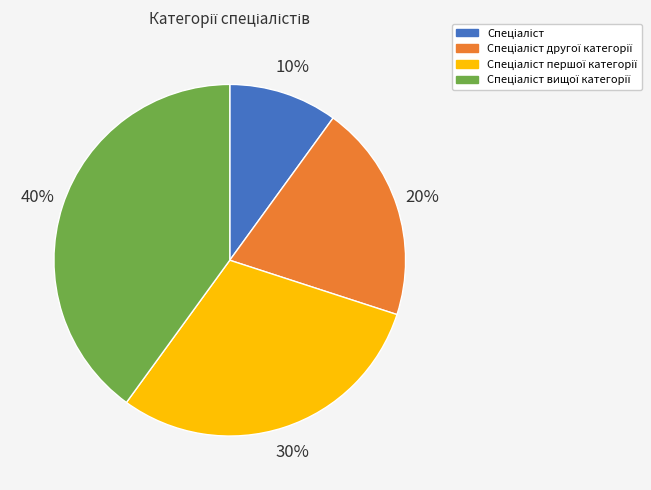

To the nearest percent, what is the difference between the largest and smallest slice percentages?

30%